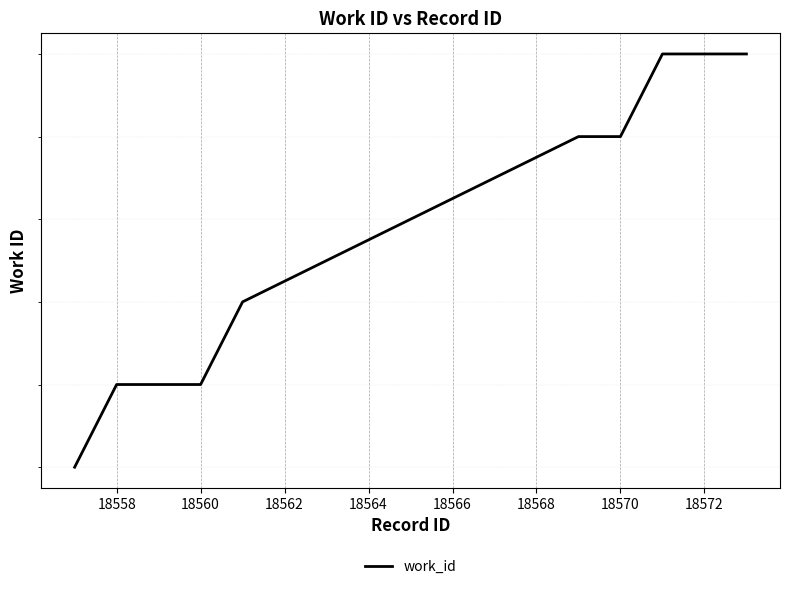

What is the maximum value shown in the chart?

6910